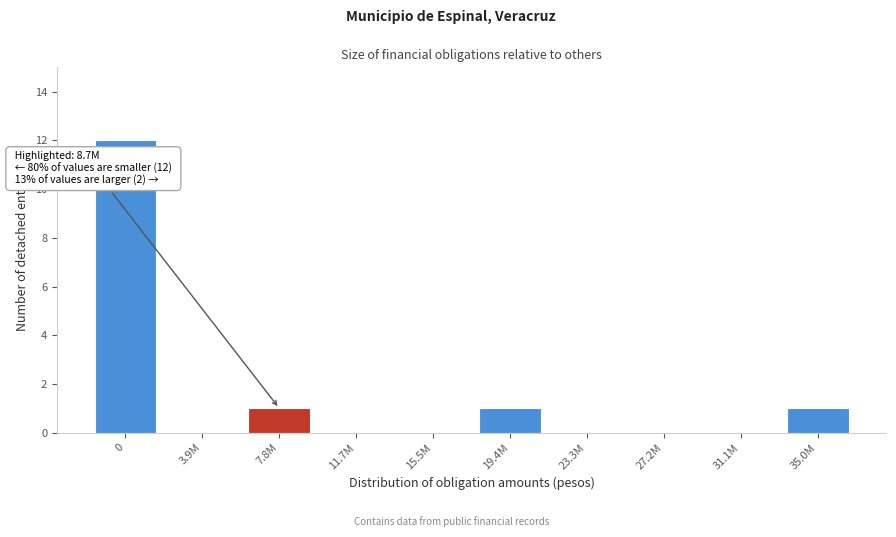

Reading left to right, what are all the values shown in this chart?

0=12	3.9M=0	7.8M=1	11.7M=0	15.5M=0	19.4M=1	23.3M=0	27.2M=0	31.1M=0	35.0M=1